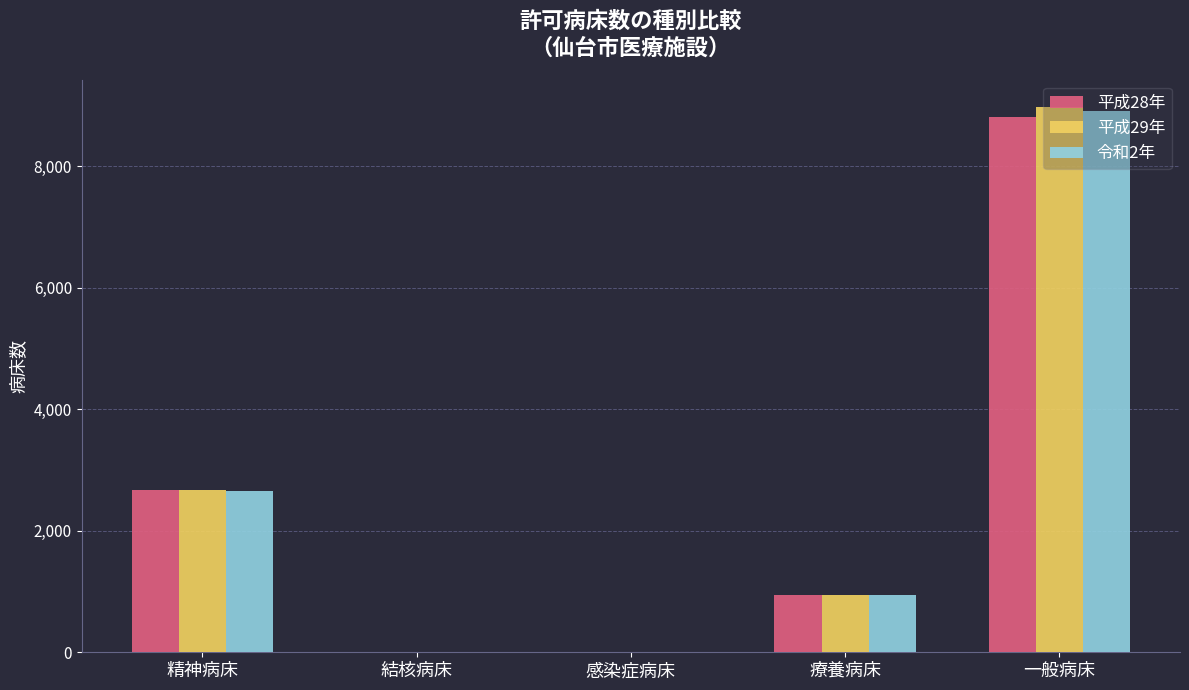

What is the sum of all 平成28年 values?

12431